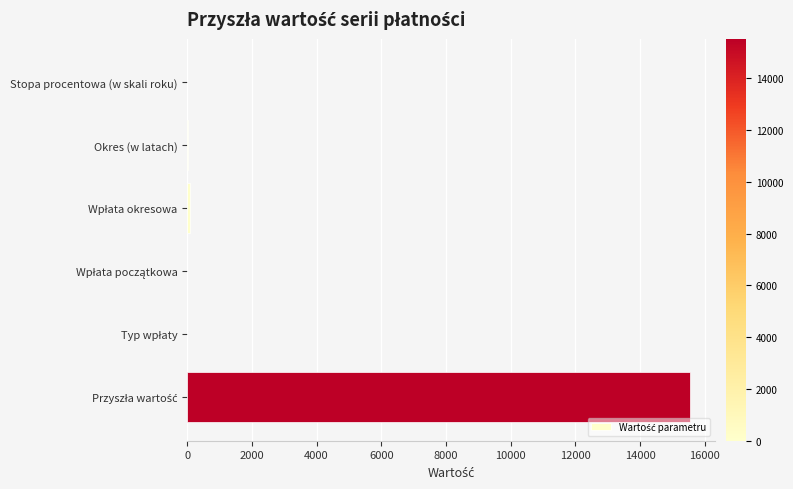

What is the maximum value shown in the chart?

15528.2